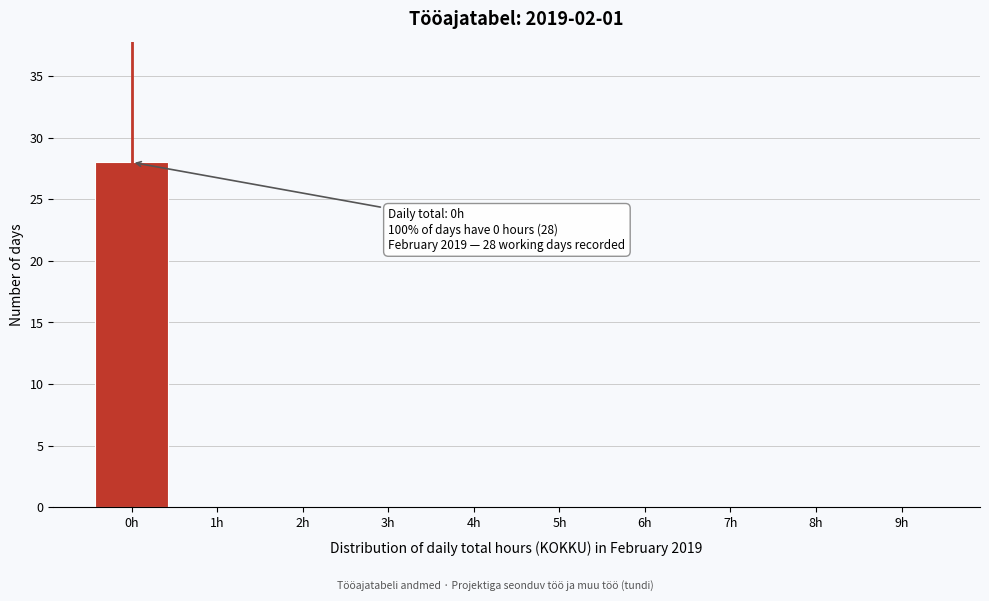

Reading left to right, list all the values displayed in this chart.

0h=28	1h=0	2h=0	3h=0	4h=0	5h=0	6h=0	7h=0	8h=0	9h=0